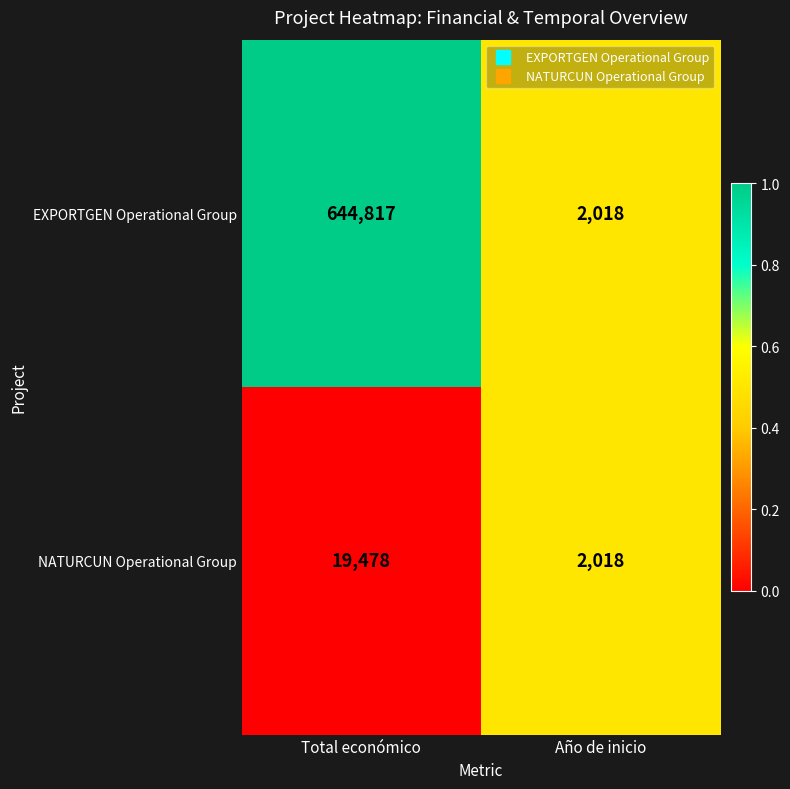

Rank the series at Total económico from lowest to highest value.

NATURCUN Operational Group, EXPORTGEN Operational Group